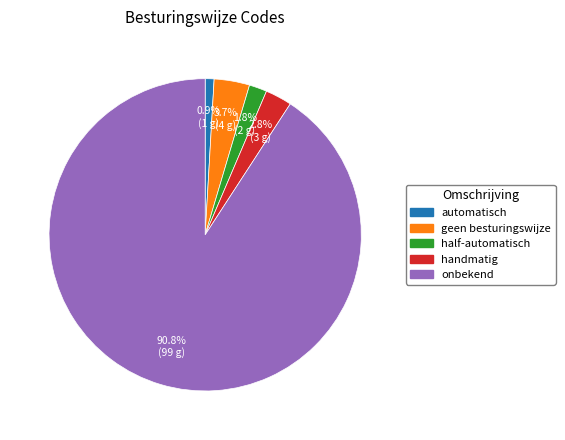

Which has a higher value, half-automatisch or onbekend?

onbekend